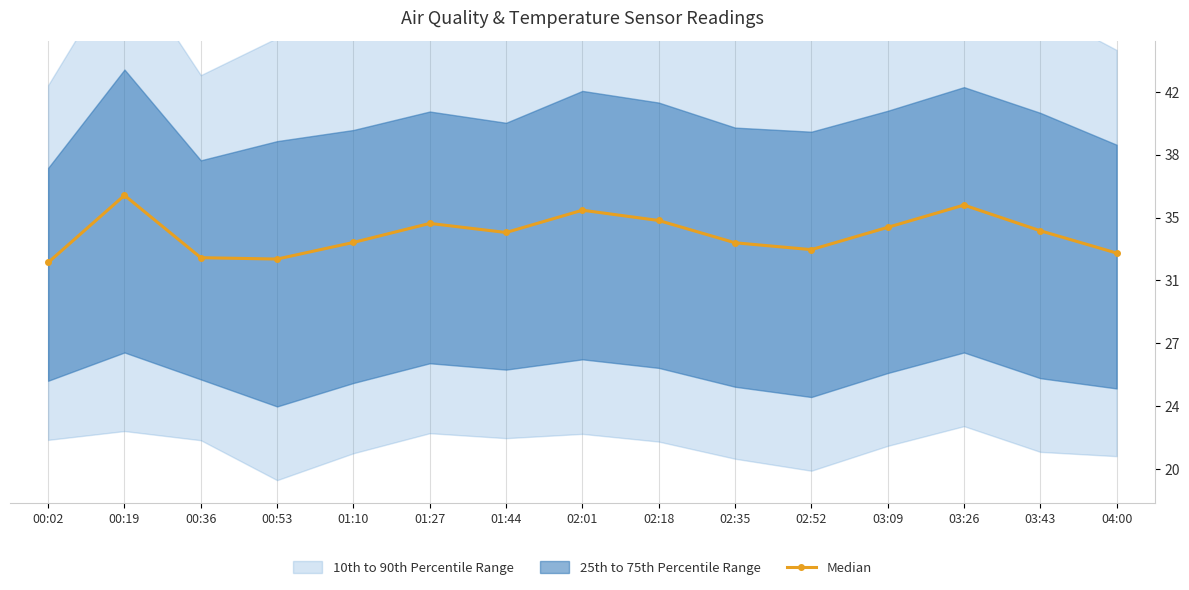

Reading left to right, list all the values displayed in this chart.

00:02=32.0	00:19=36.0	00:36=32.3	00:53=32.2	01:10=33.2	01:27=34.3	01:44=33.8	02:01=35.1	02:18=34.5	02:35=33.2	02:52=32.8	03:09=34.1	03:26=35.4	03:43=33.9	04:00=32.6